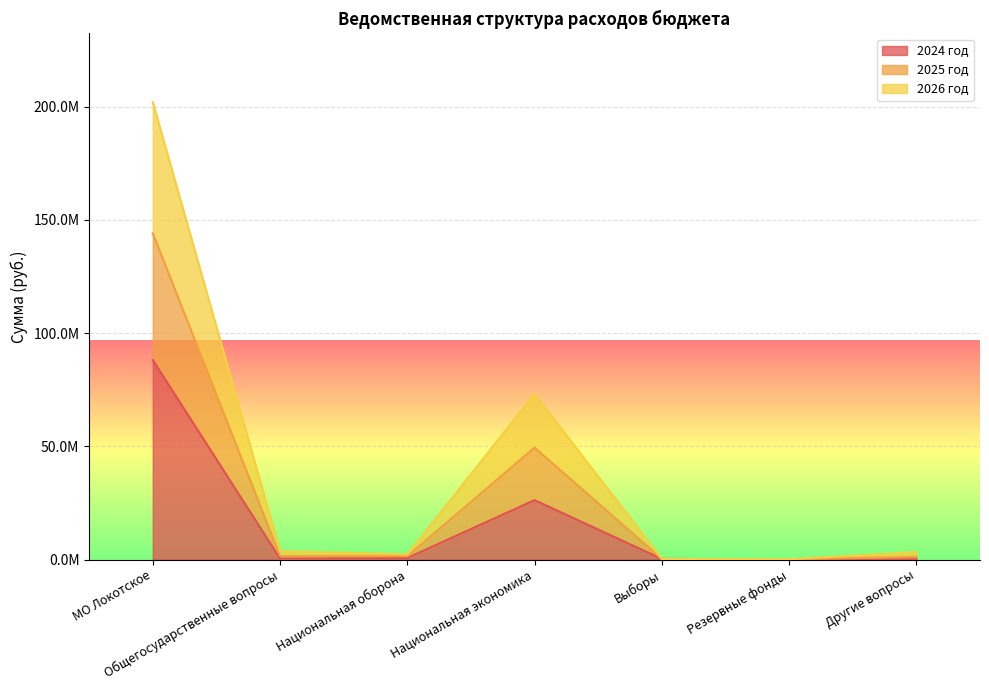

At which category does 2026 год reach its first local peak?

Национальная экономика